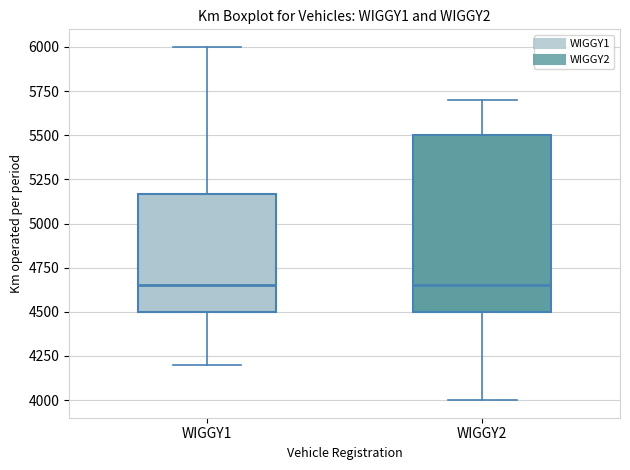

Where does the upper whisker of the box for WIGGY1 end on the y-axis? The values are not printed on the chart, so give them approximately, as read against the axis.

6000